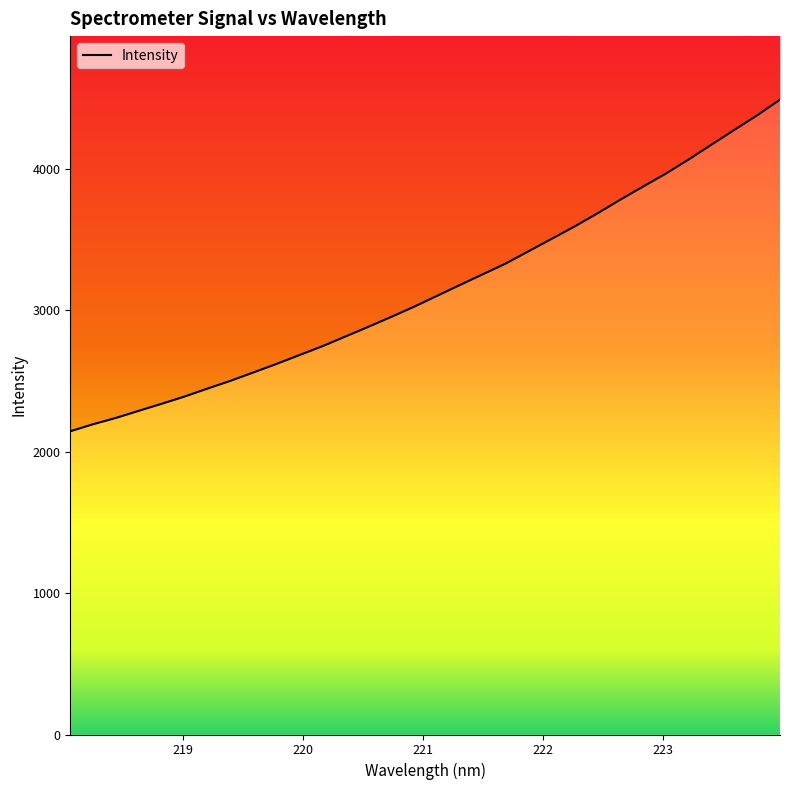

List the labels in order of value, largest first.

223.9802, 223.7895, 223.5987, 223.408, 223.2172, 223.0264, 222.8355, 222.6447, 222.4538, 222.263, 222.0721, 221.8812, 221.6902, 221.4993, 221.3083, 221.1174, 220.9264, 220.7354, 220.5444, 220.3533, 220.1623, 219.9712, 219.7801, 219.589, 219.3979, 219.2067, 219.0156, 218.8244, 218.6332, 218.442, 218.2508, 218.0596